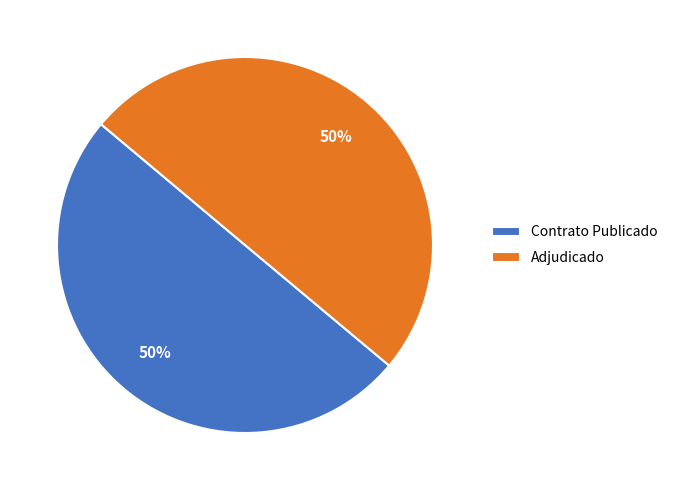

Combined, do Contrato Publicado and Adjudicado account for over 50%?

Yes